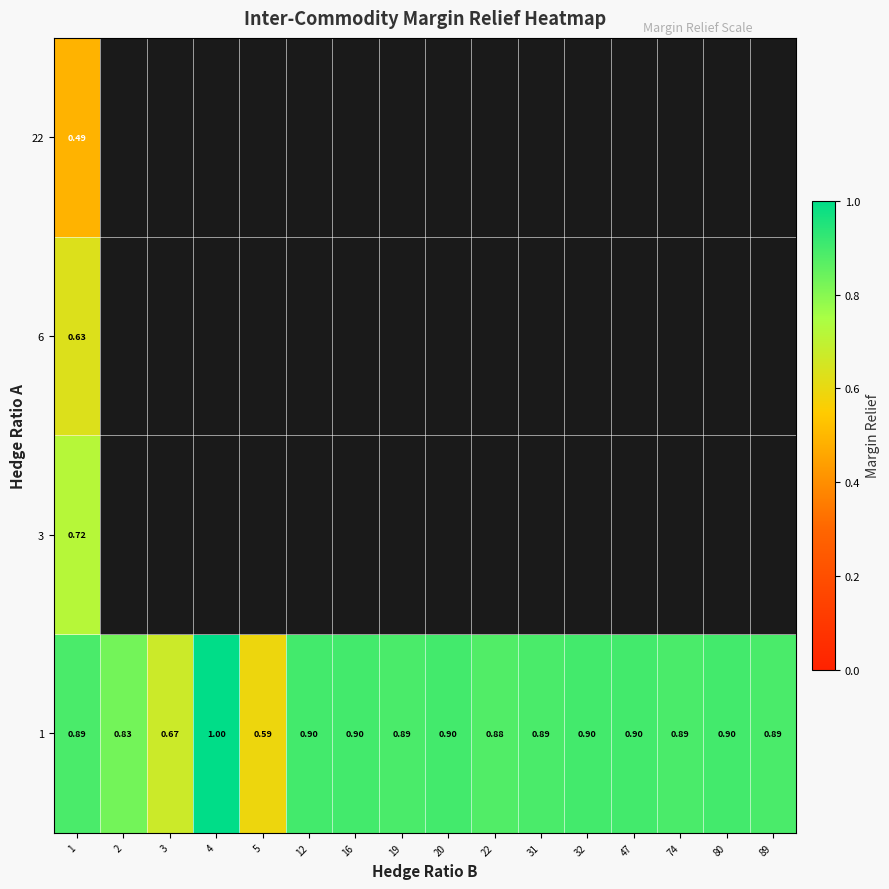

At which category is the sum across all series the highest?

1